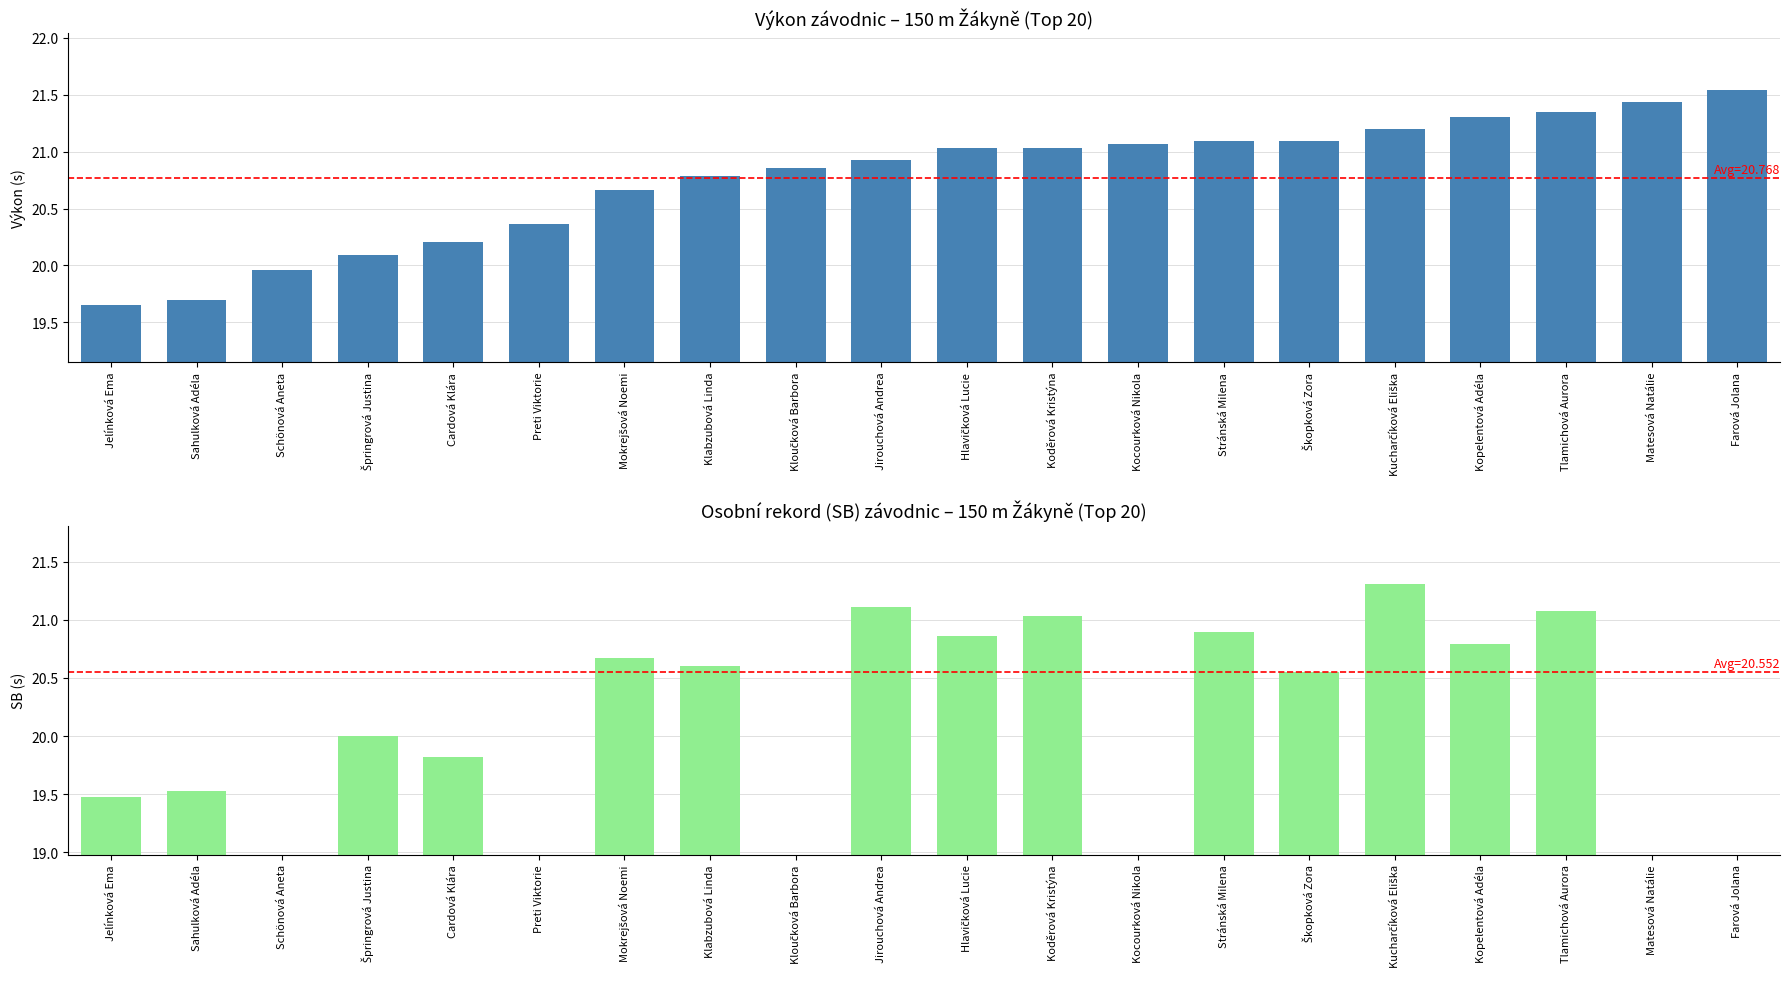

What is the difference between the Výkon values at Kopelentová Adéla and Kucharčíková Eliška?

0.1